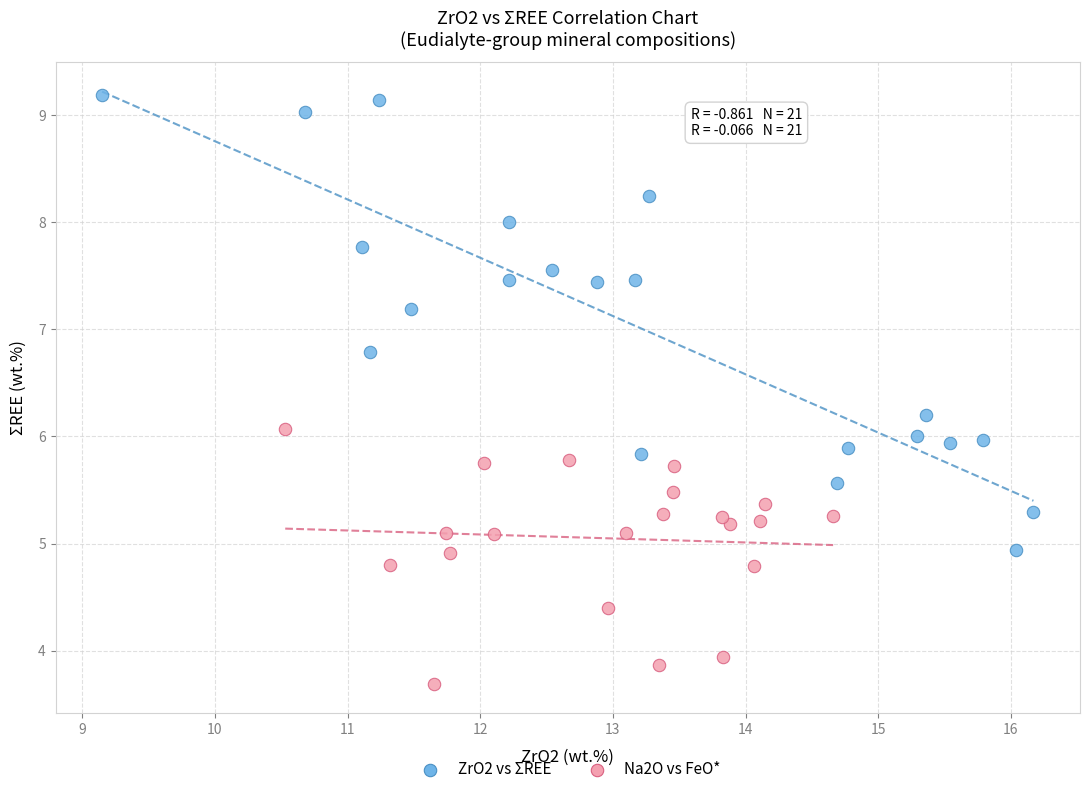

Which series has the widest spread of Y values?

ZrO2 vs ΣREE